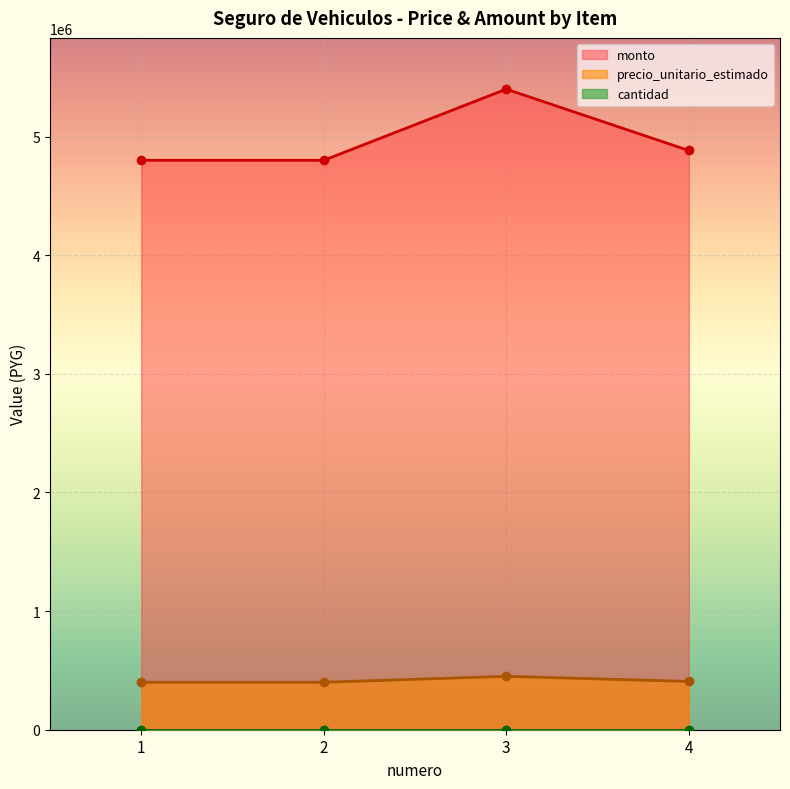

Where does the precio_unitario_estimado series first go above 4882800?

3